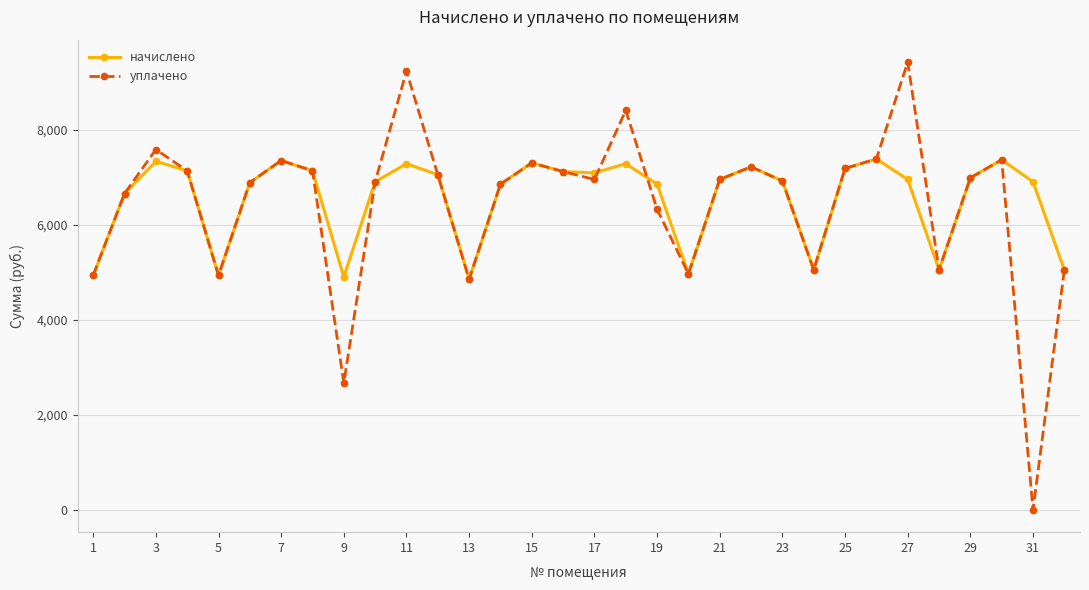

Which series has the widest spread of values?

уплачено